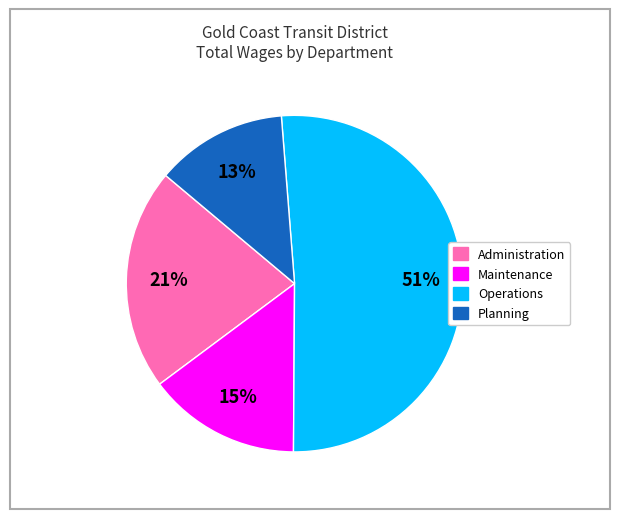

Between Administration and Maintenance, which is larger?

Administration